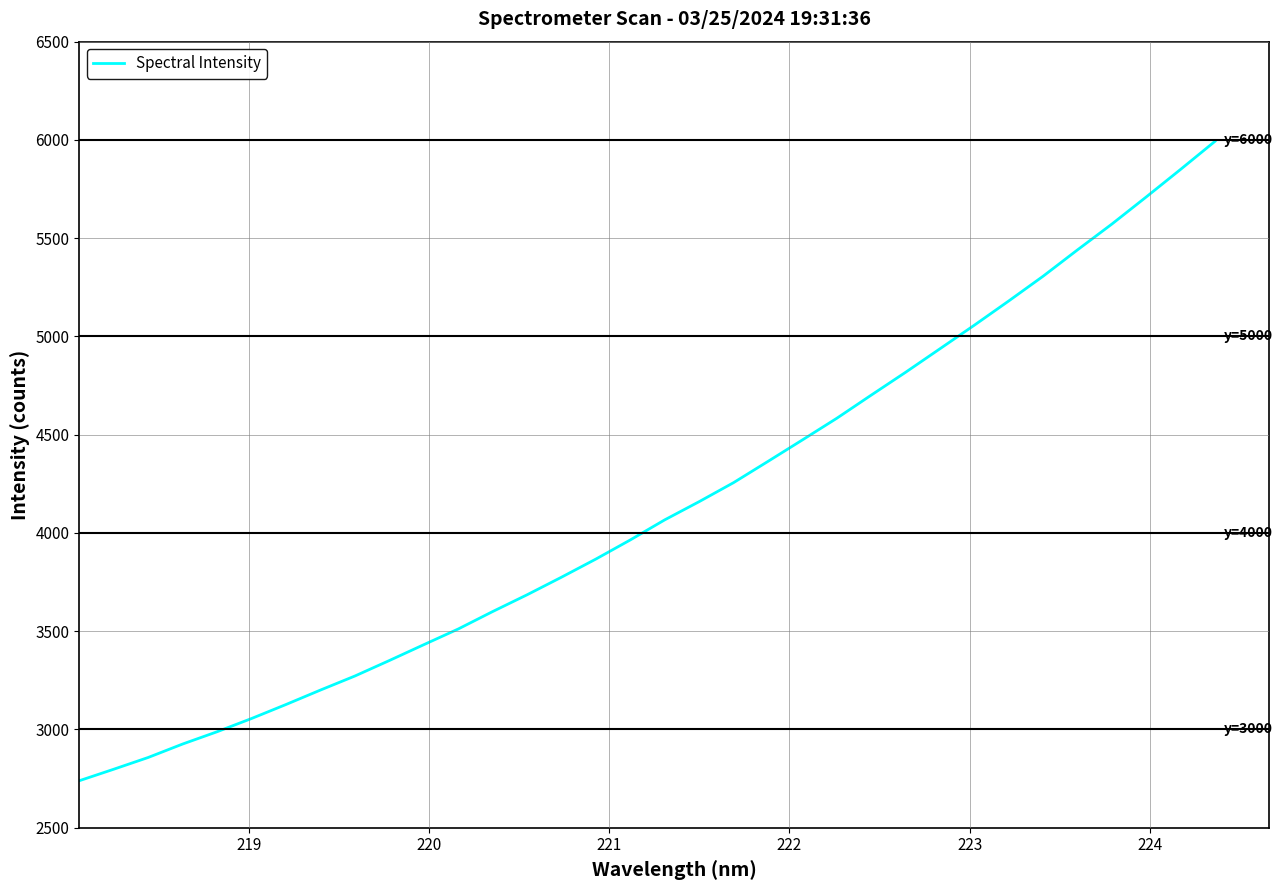

Count the number of values greater than 4066.

17